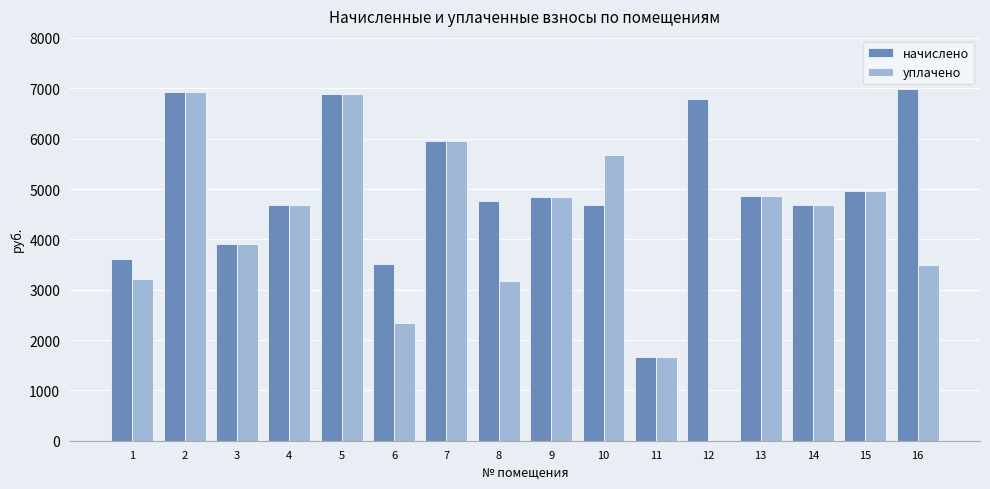

What value does the начислено series have at 7?

5955.8